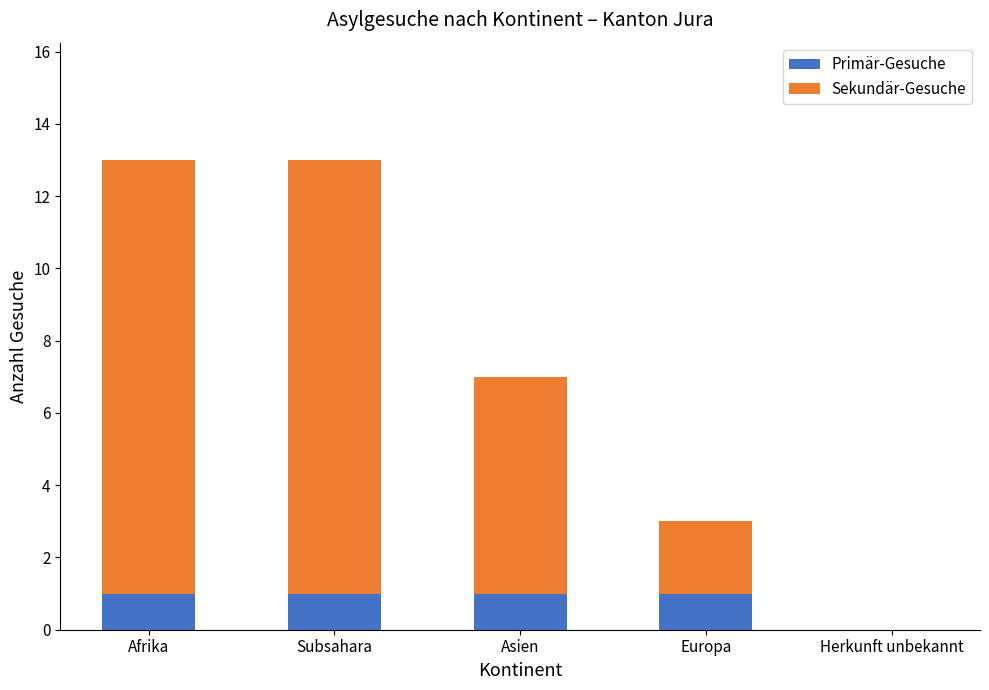

Reading left to right, what are the values for Primär-Gesuche?

Afrika=1	Subsahara=1	Asien=1	Europa=1	Herkunft unbekannt=0